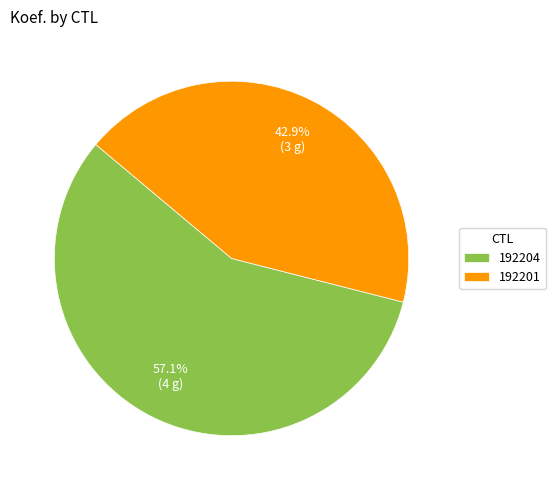

What is the smallest slice in the pie chart?

192201